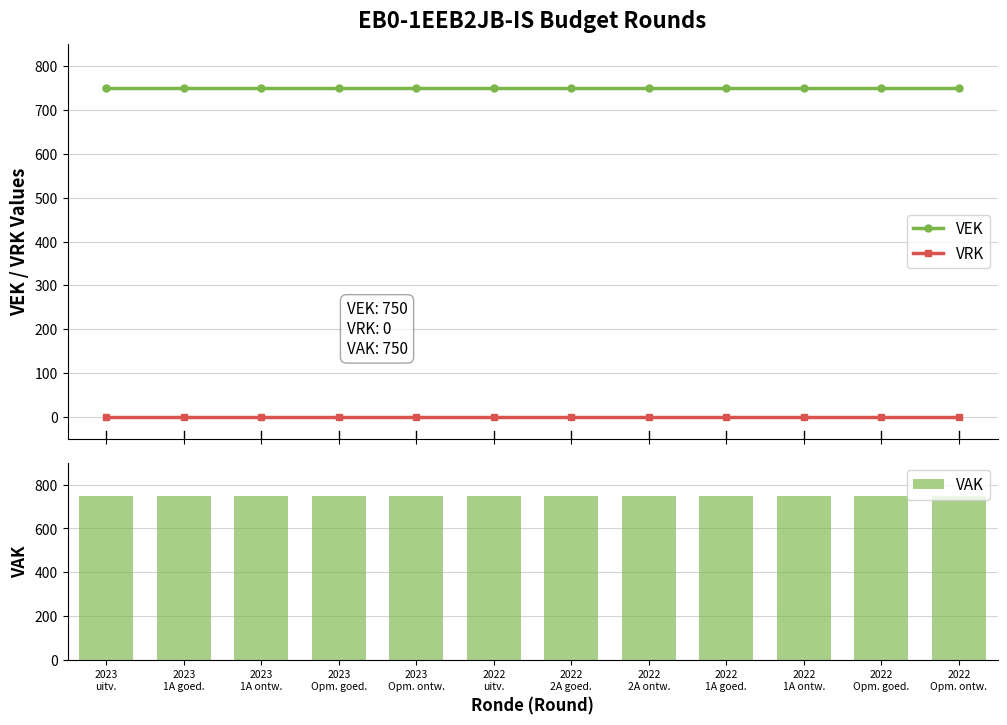

Reading right to left, extract all data points from this chart.

VEK: 750	750	750	750	750	750	750	750	750	750	750	750
VRK: 0	0	0	0	0	0	0	0	0	0	0	0
VAK: 750	750	750	750	750	750	750	750	750	750	750	750